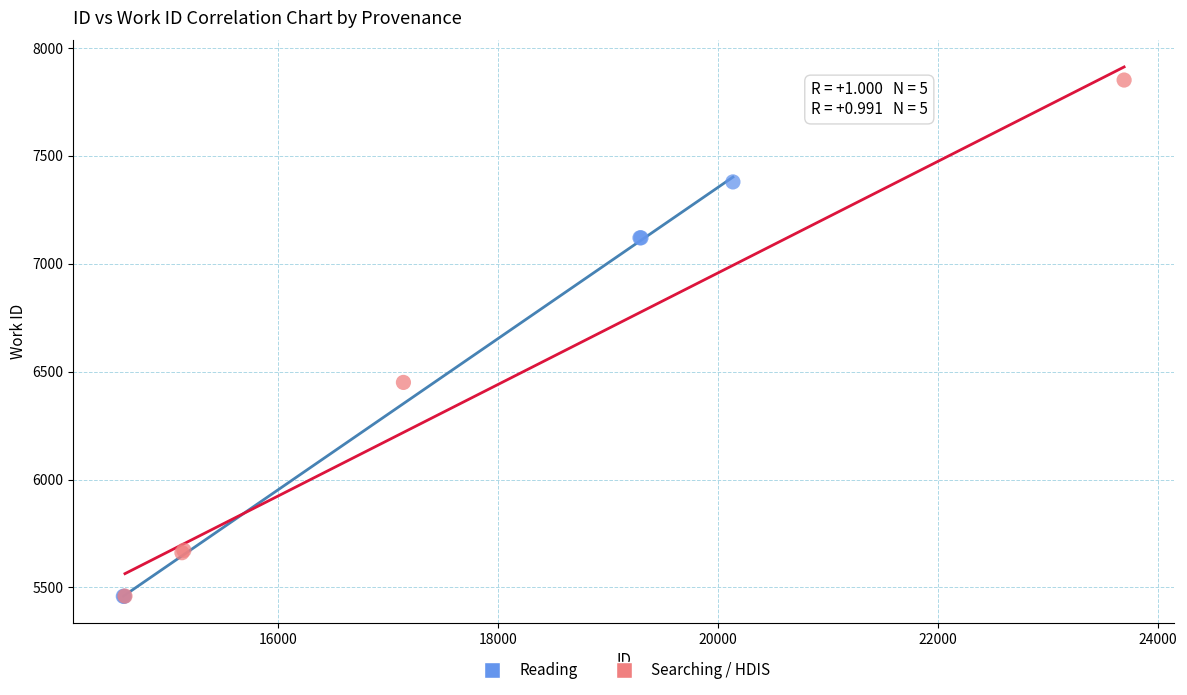

Which series has the widest spread of Y values?

Searching / HDIS